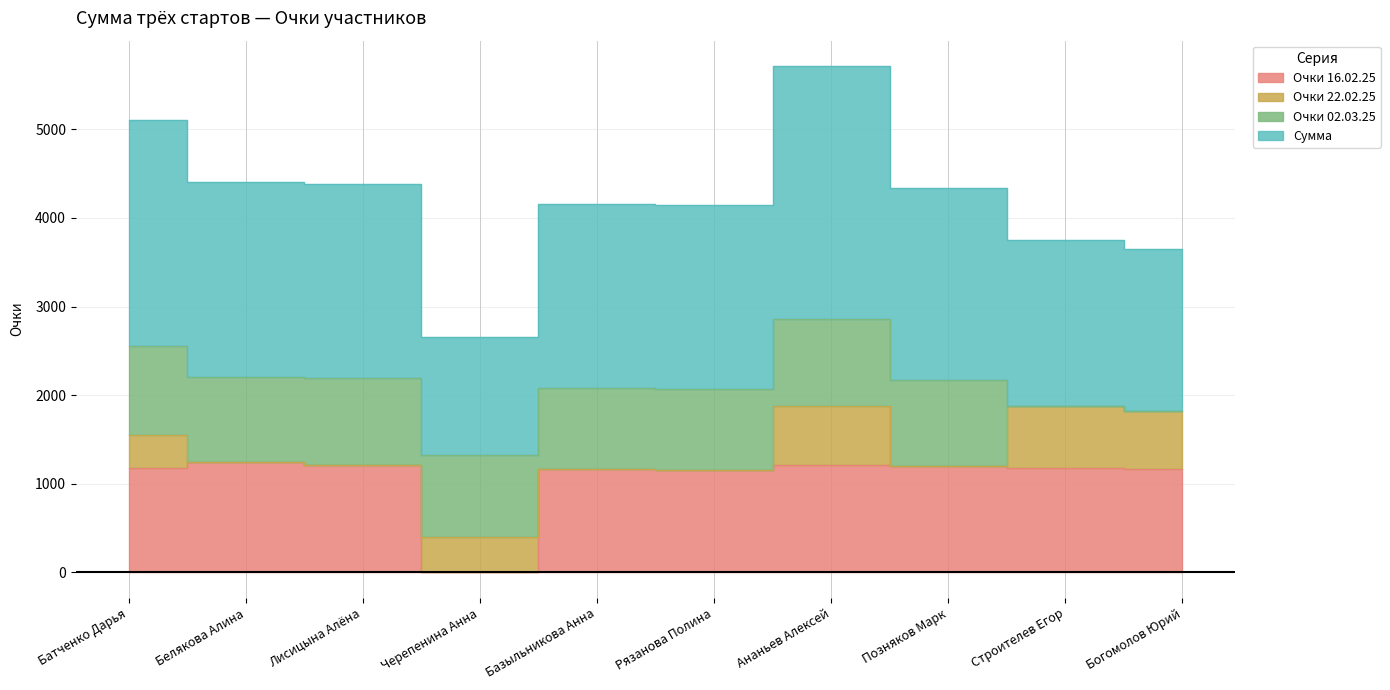

What is the sum of the Сумма values at Позняков Марк and Ананьев Алексей?

5027